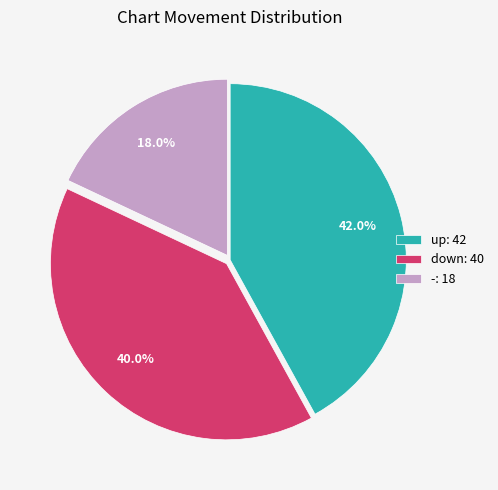

How many slices are in this pie chart?

3